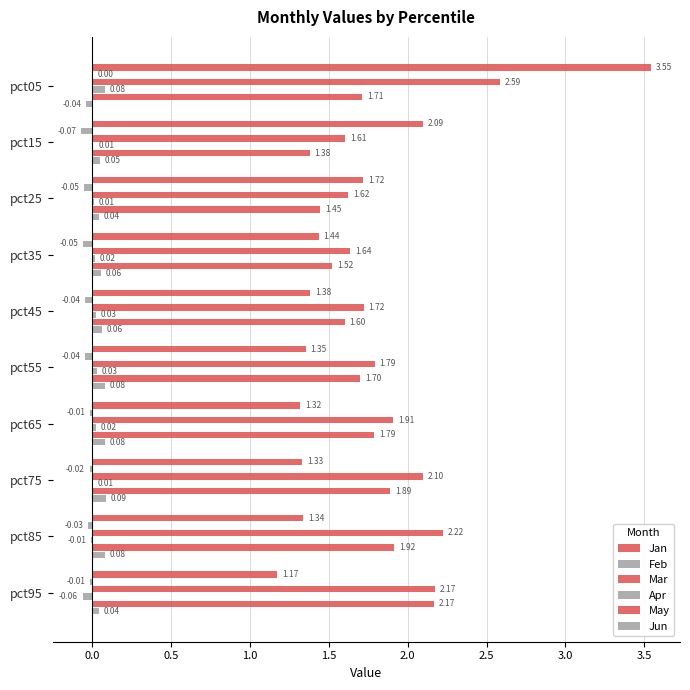

How many series are shown in this chart?

6